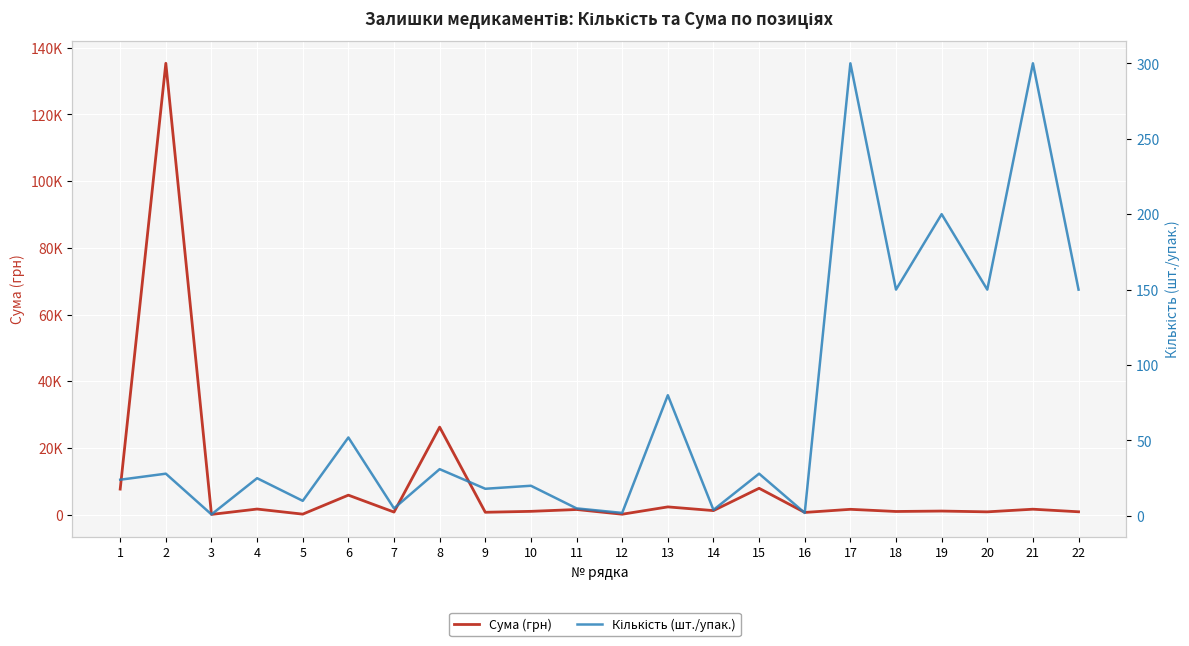

At which category does the chart reach its minimum across all series?

3